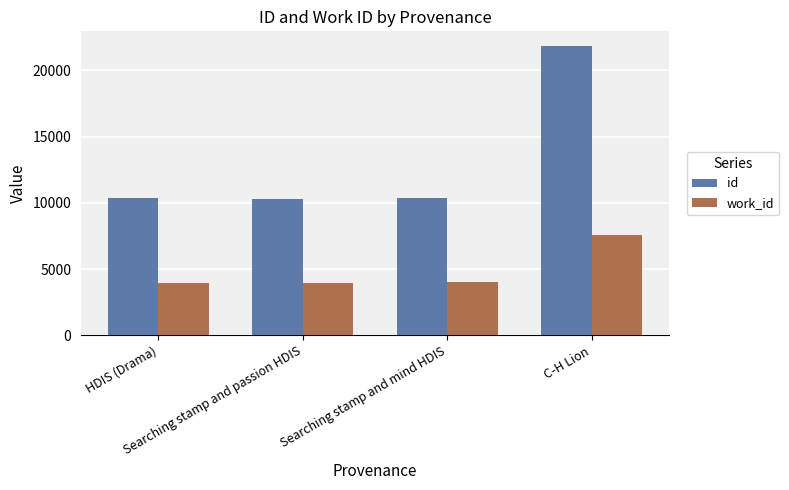

Which series has the largest total across all categories?

id